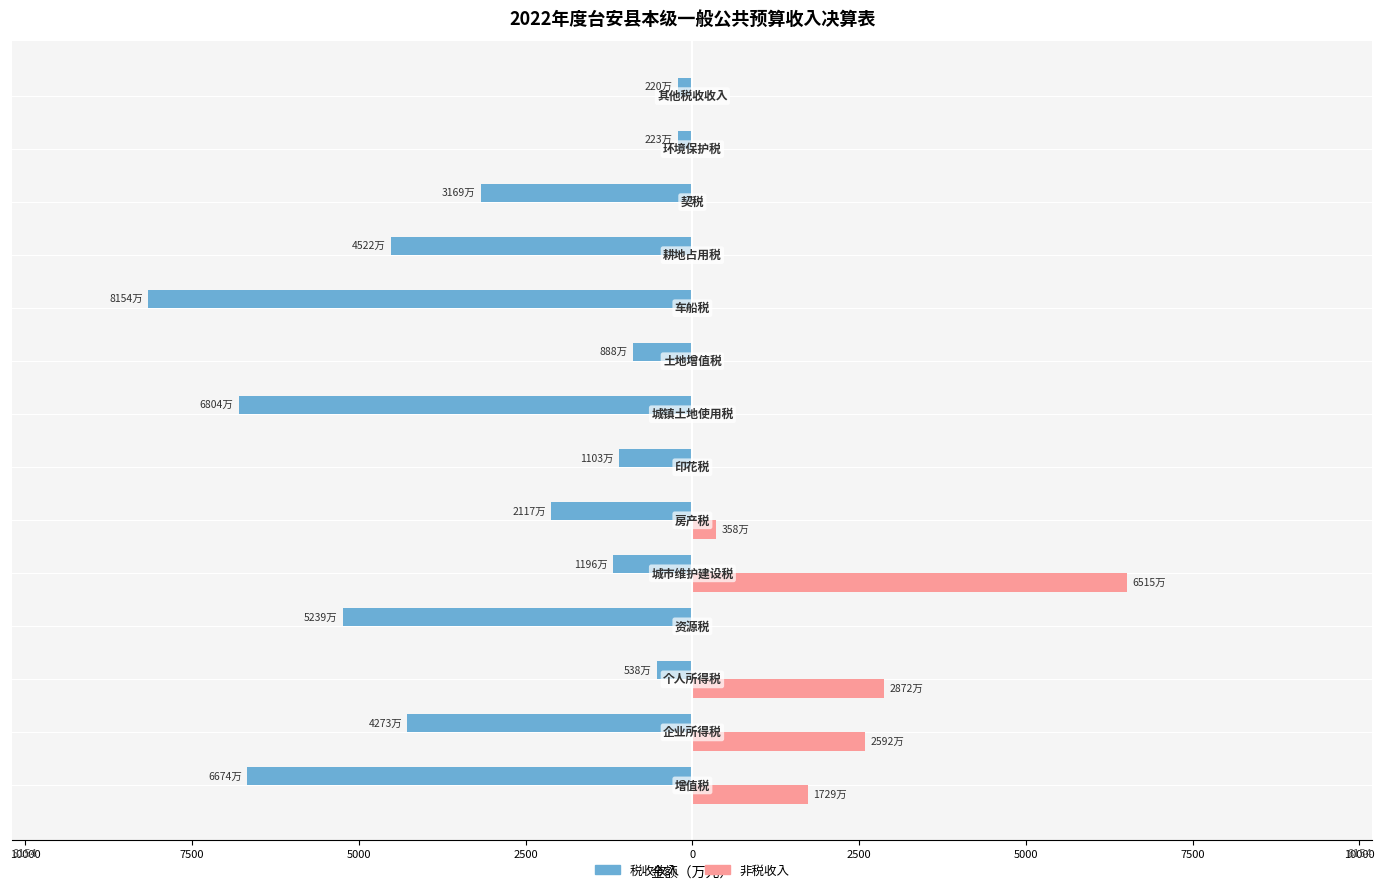

What are all the series names shown in the legend?

税收收入, 非税收入